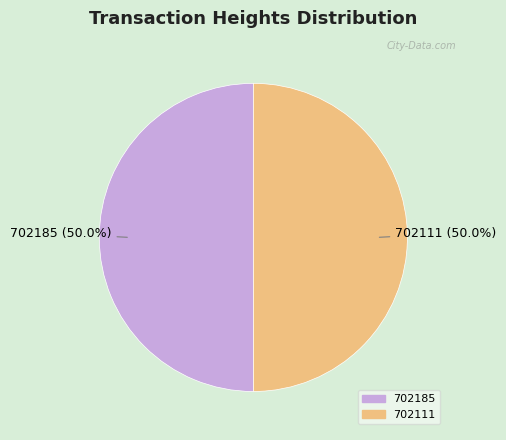

The 702111 slice represents 50% of the pie. True or false?

True